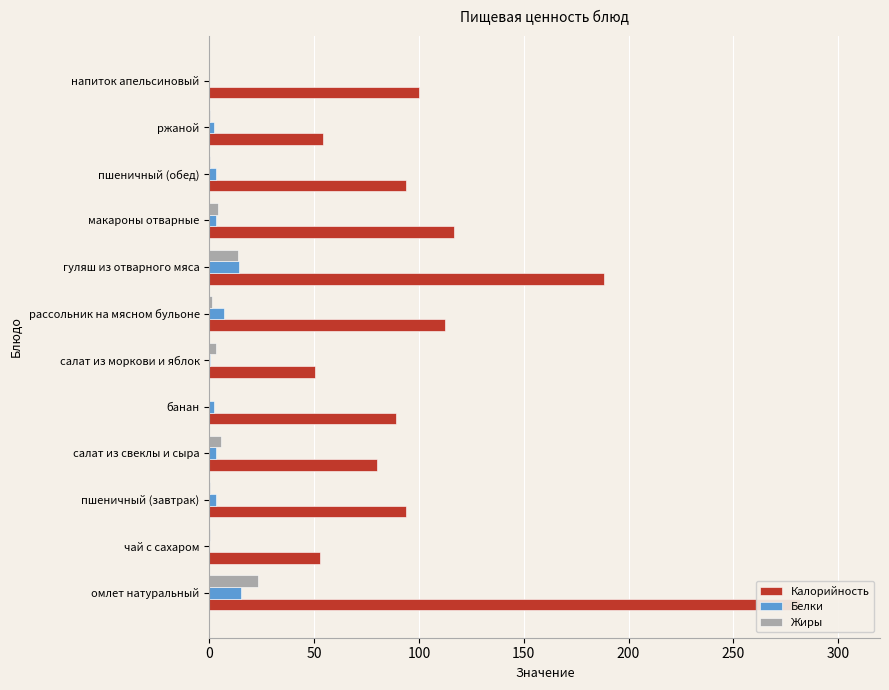

At how many categories does at least one series exceed 32?

12